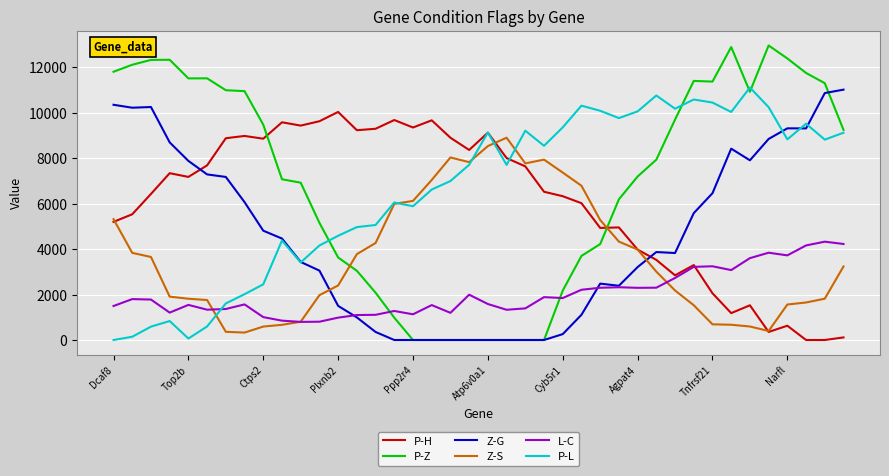

Which series has the largest range (max minus min)?

P-Z